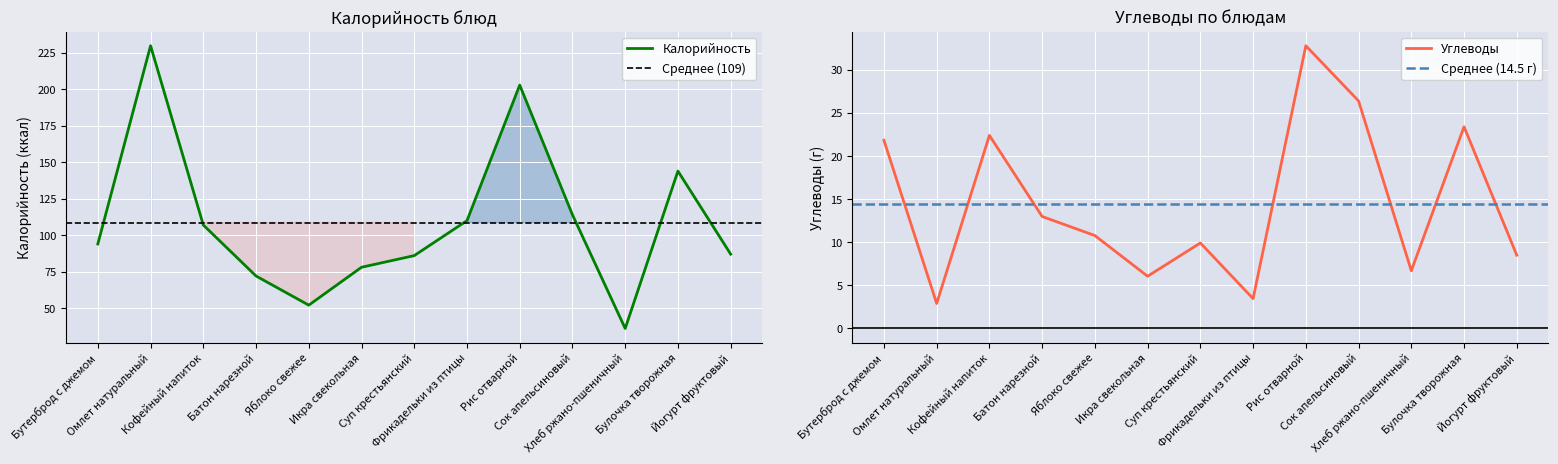

Does the chart display data point markers on the line(s)?

No